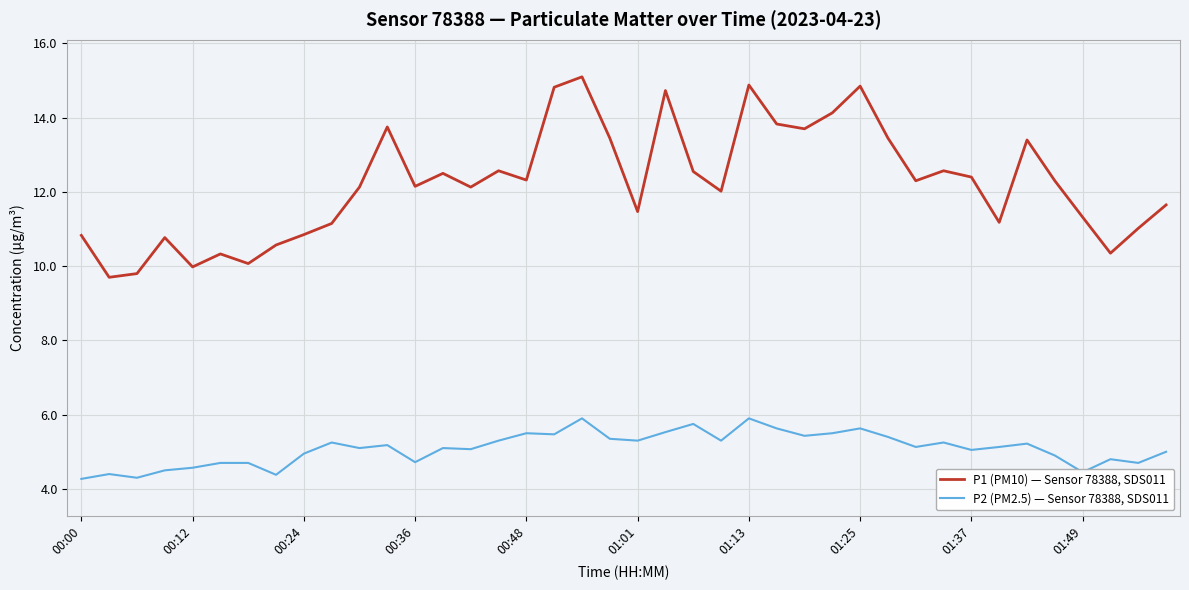

Rank the series by their maximum value, from highest to lowest.

P1 (PM10) — Sensor 78388, SDS011, P2 (PM2.5) — Sensor 78388, SDS011